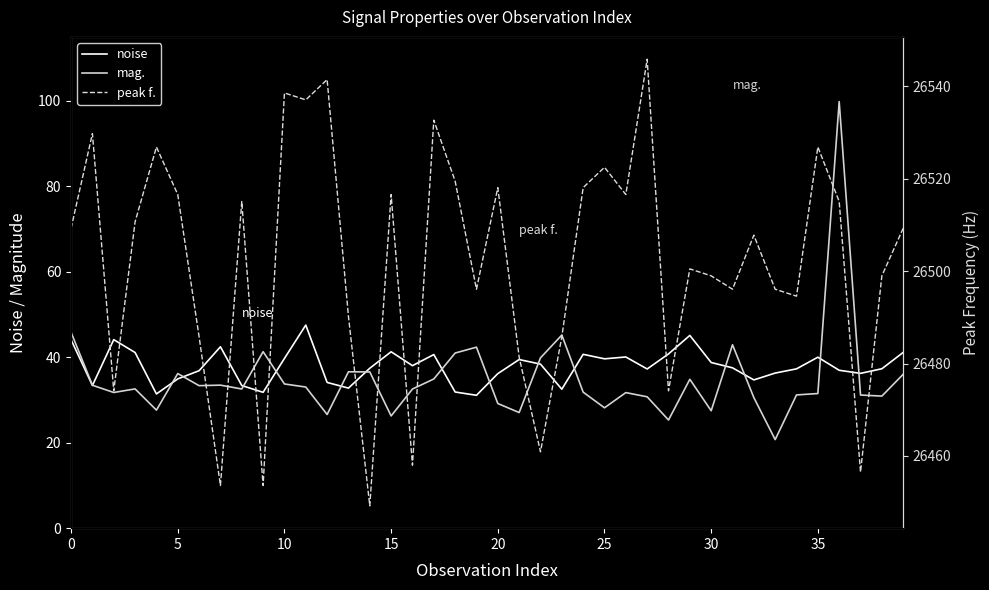

At which label does noise reach its peak?

11